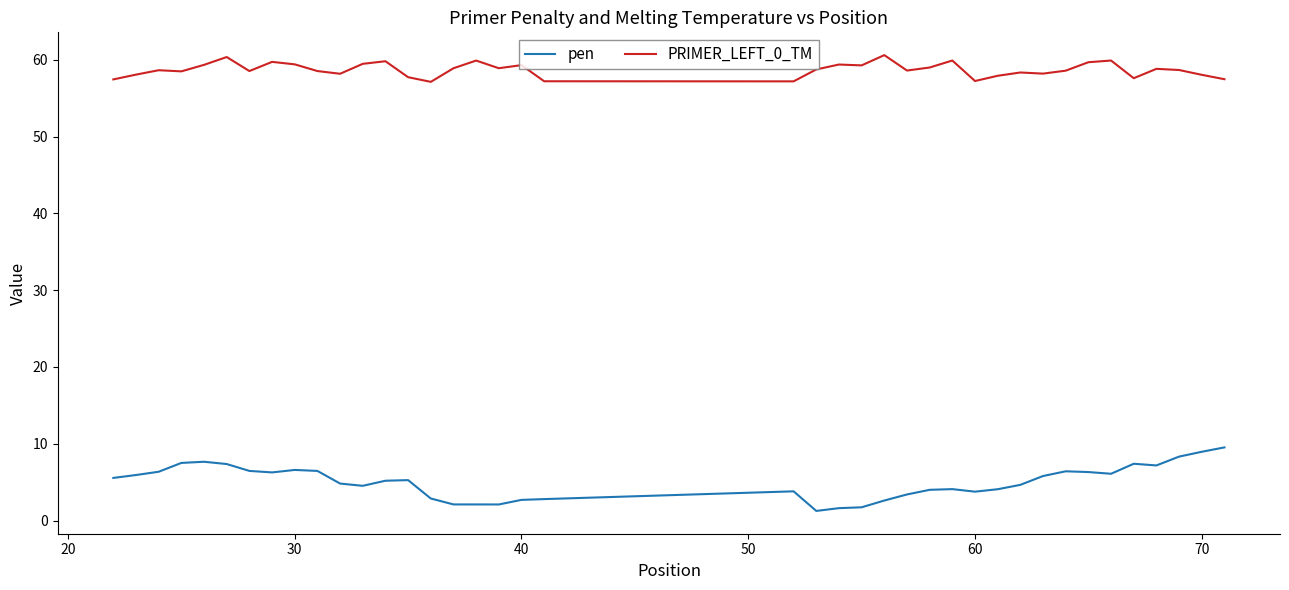

True or false: pen and PRIMER_LEFT_0_TM intersect in this chart.

False